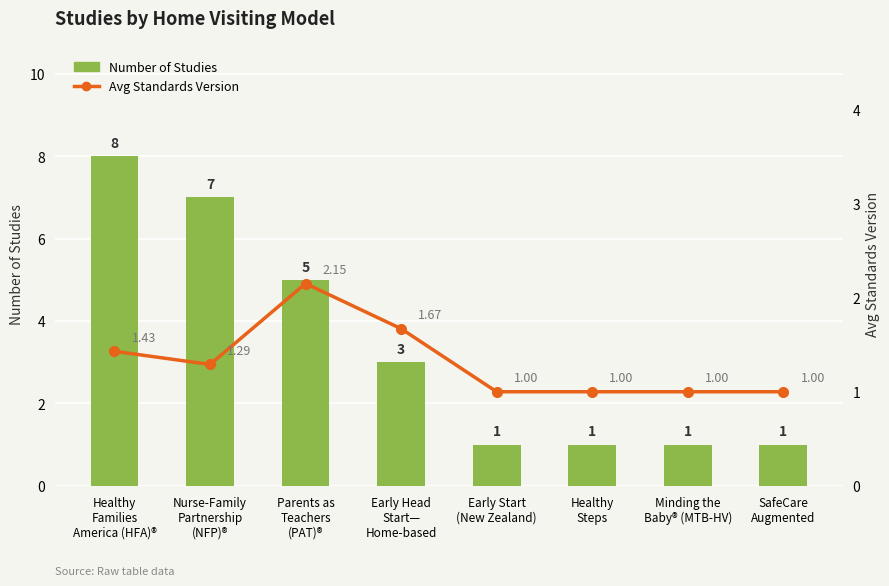

Which series changed the most between Early Head
Start—
Home-based and Early Start
(New Zealand)?

Number of Studies